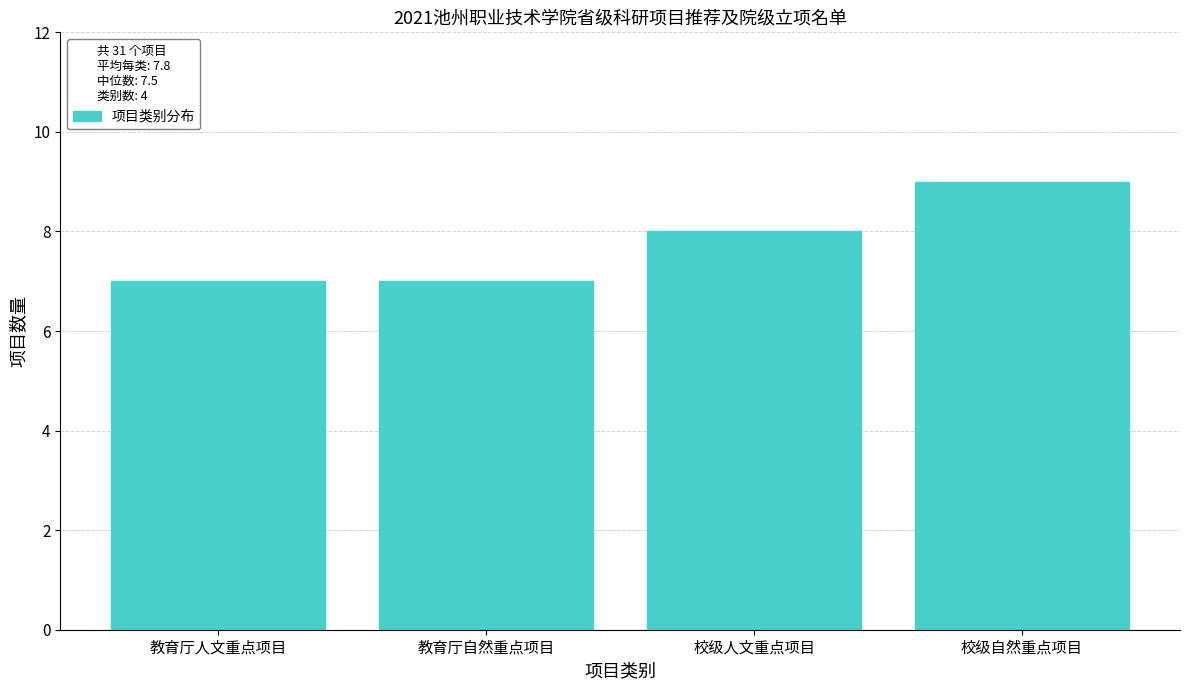

Reading left to right, list all the values displayed in this chart.

教育厅人文重点项目=7	教育厅自然重点项目=7	校级人文重点项目=8	校级自然重点项目=9